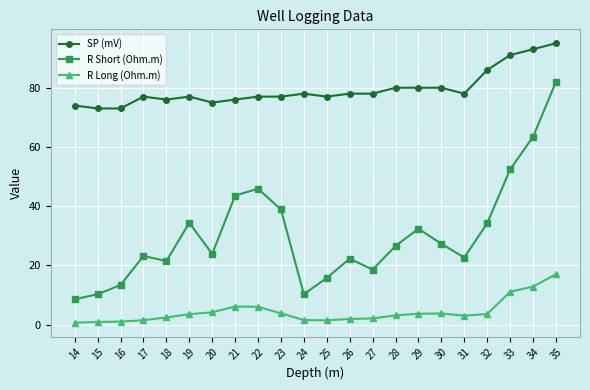

Rank the series by their maximum value, from lowest to highest.

R Long (Ohm.m), R Short (Ohm.m), SP (mV)